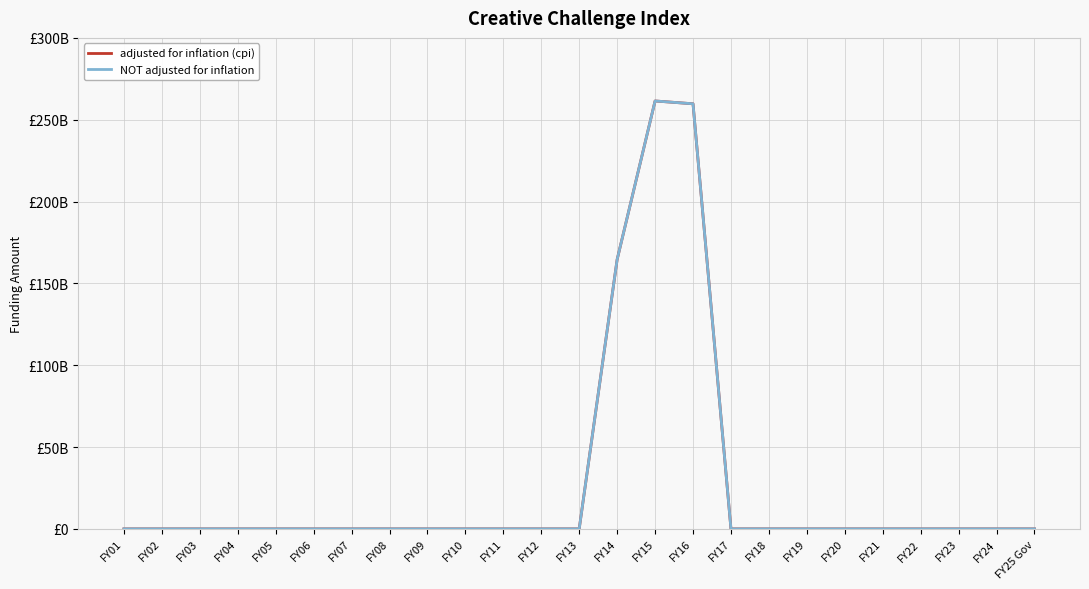

Does the chart display data point markers on the line(s)?

No